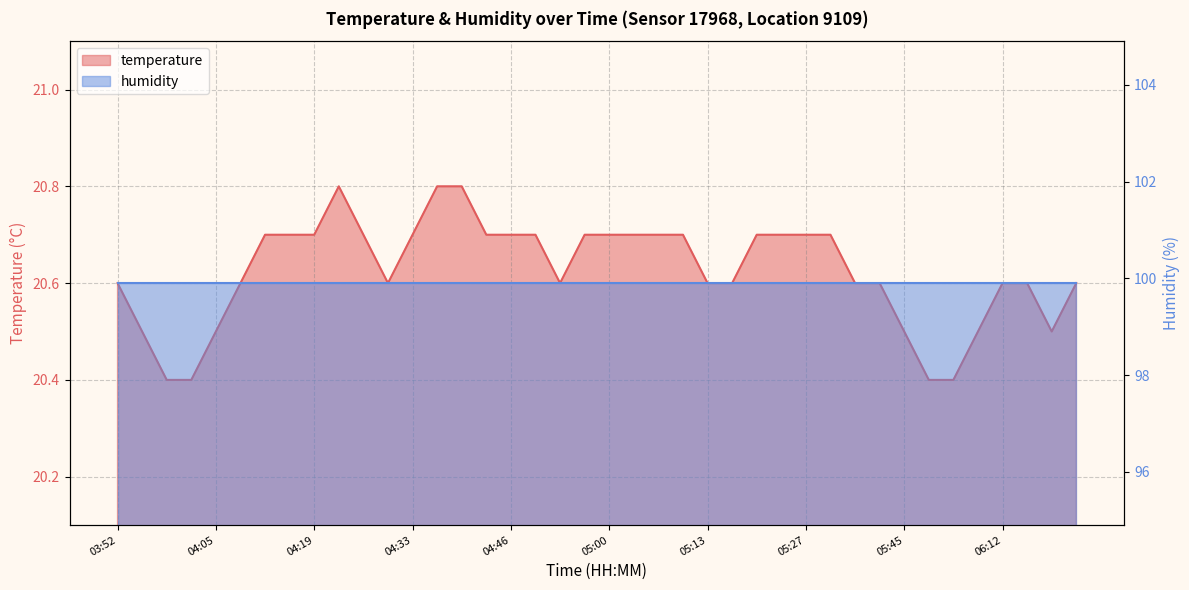

Between 05:03 and 04:46, which is larger?

05:03